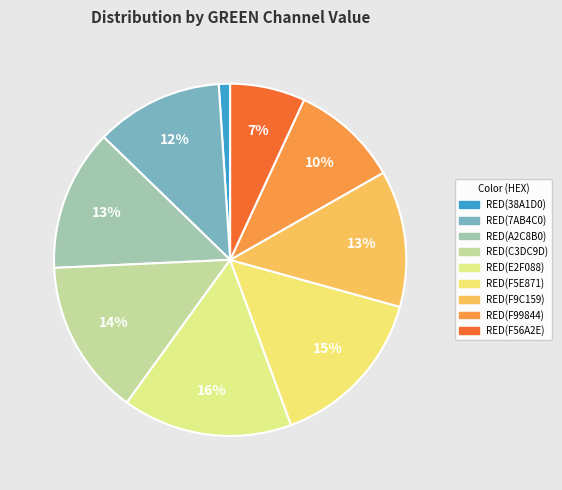

What percentage is NOT represented by RED(7AB4C0)?

88.3%